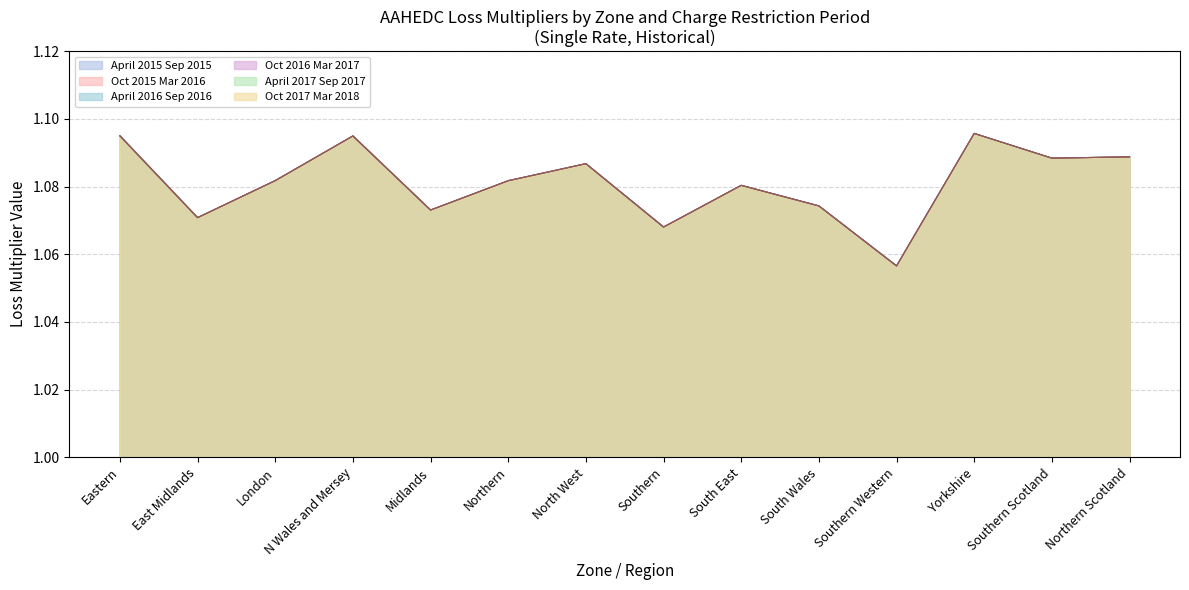

List the series in order of their peak value, lowest first.

April 2015 Sep 2015, Oct 2015 Mar 2016, April 2016 Sep 2016, Oct 2016 Mar 2017, April 2017 Sep 2017, Oct 2017 Mar 2018